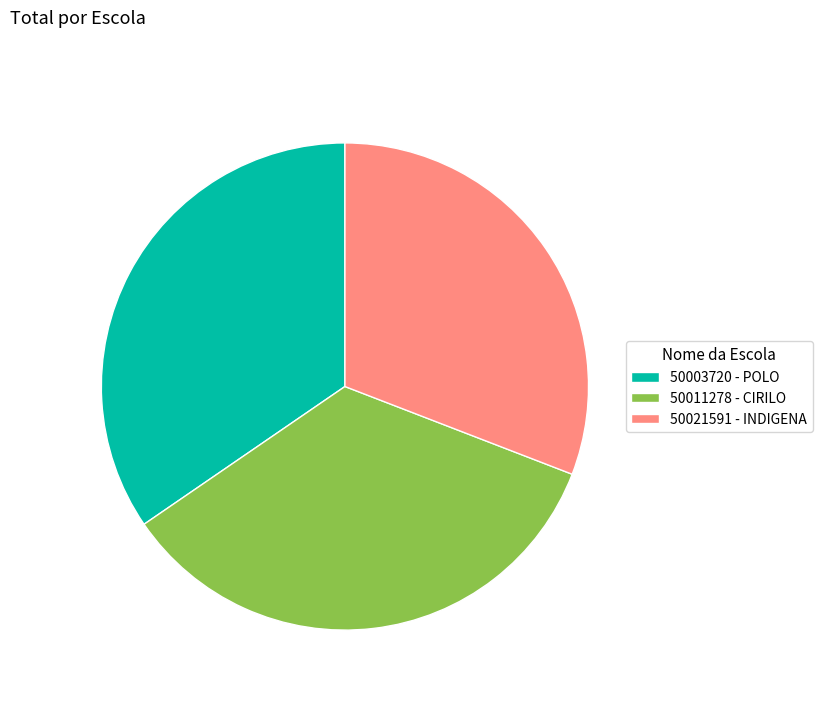

Do 50011278 - CIRILO and 50021591 - INDIGENA together represent more than half of the pie?

Yes